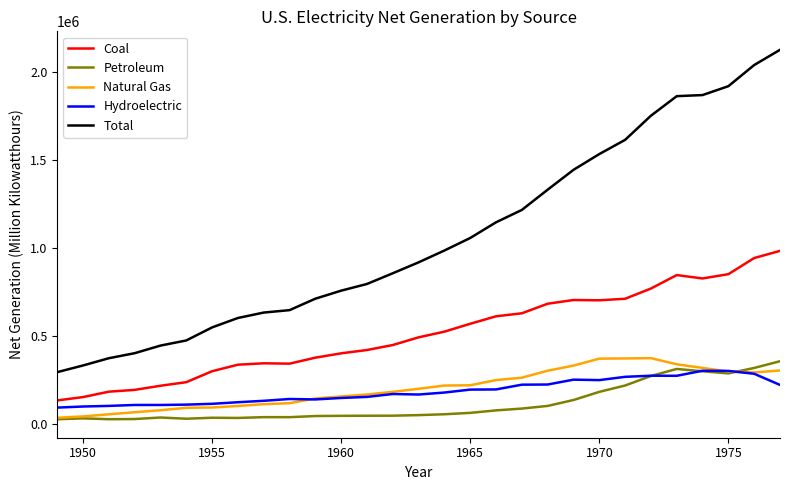

Which series has the widest spread of values?

Total